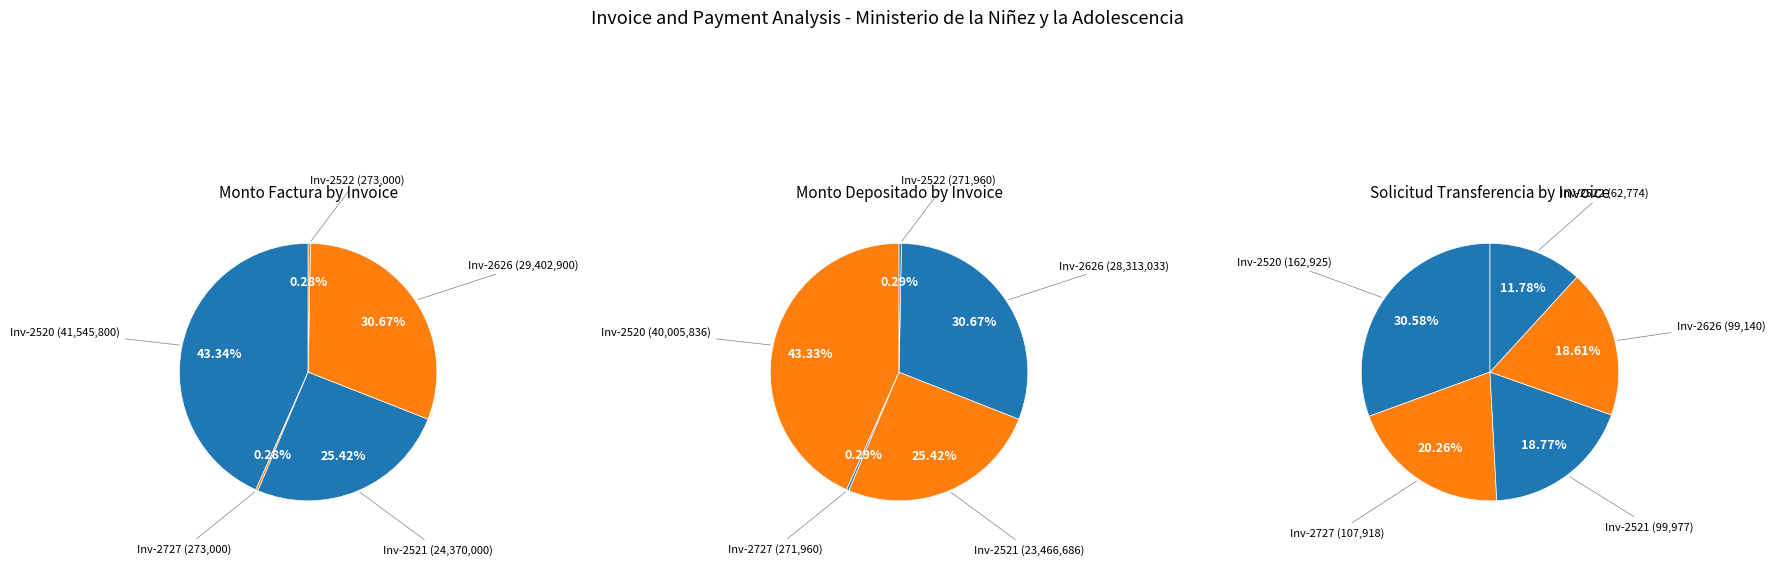

Count the number of slices in the pie.

5